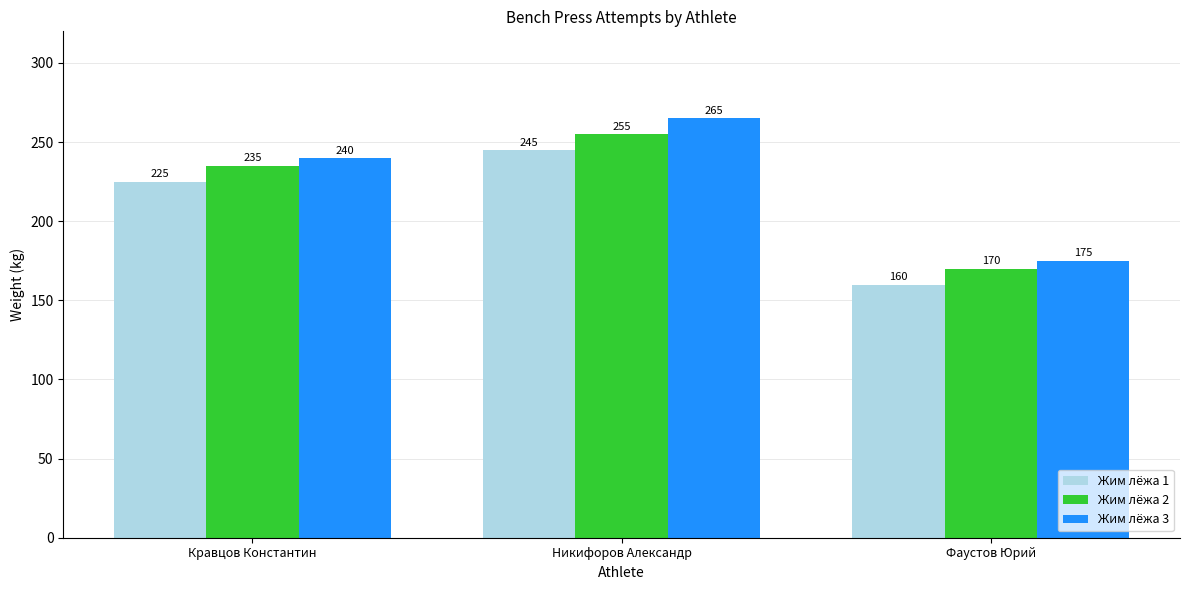

How many distinct data groups are displayed?

3